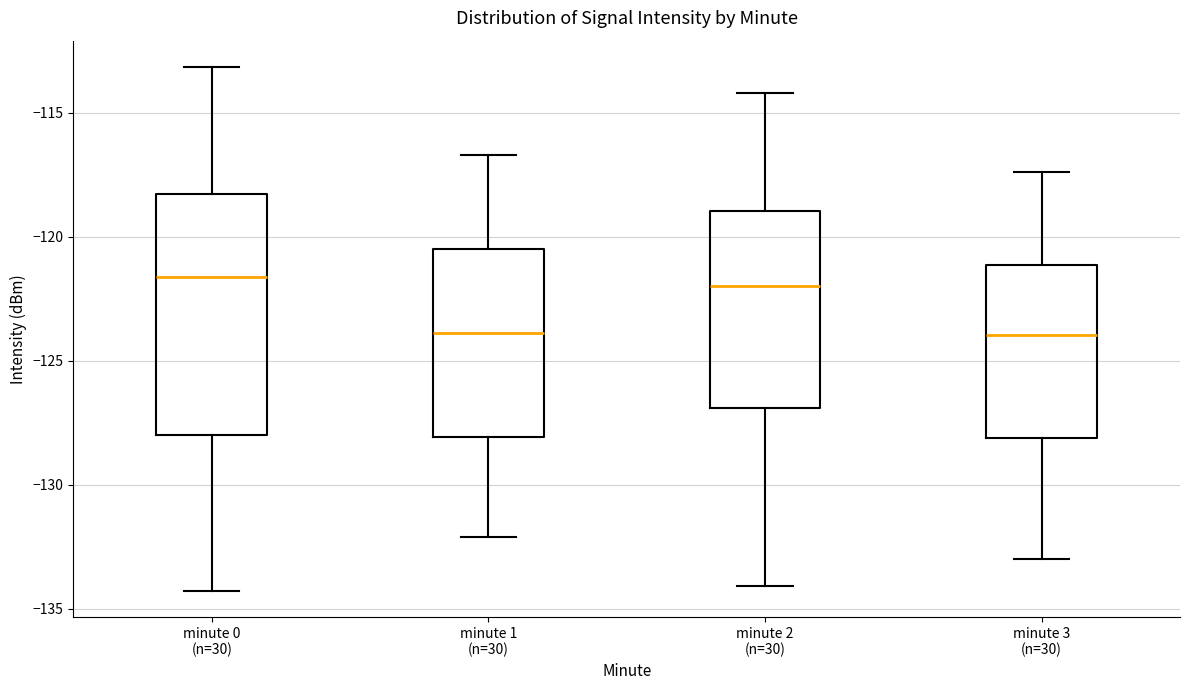

Which box is the tallest, from its lower edge to its upper edge?

minute 0 (n=30)